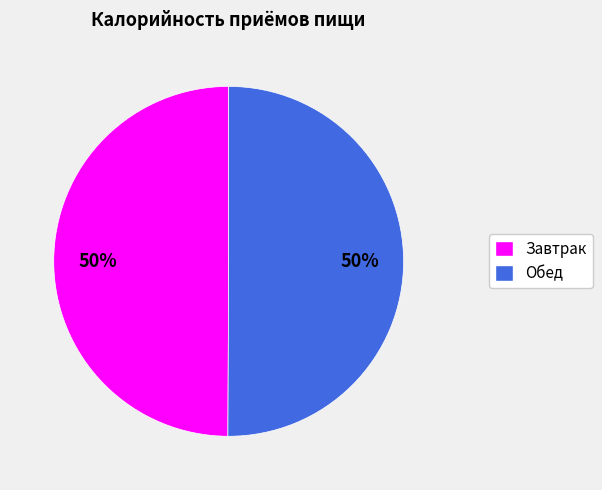

To the nearest percent, what portion does Завтрак represent?

50%